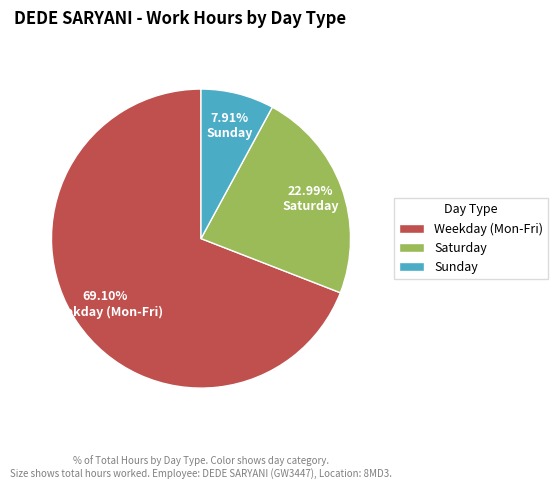

Count the number of slices in the pie.

3